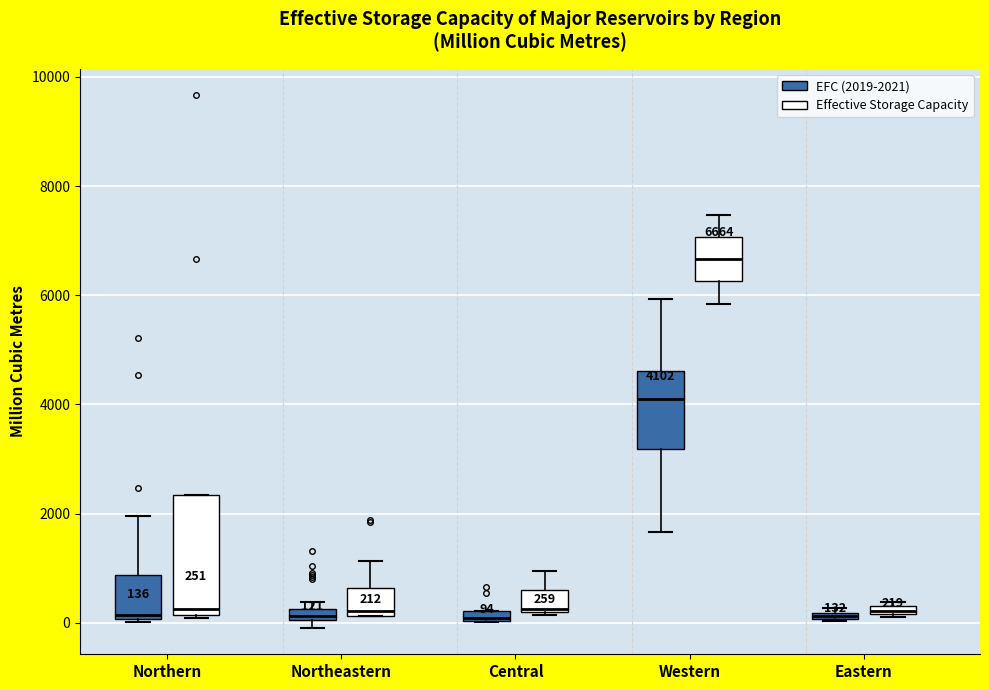

Comparing the boxes themselves (not the whiskers), which one is the tallest?

Northern (Effective Storage Capacity)